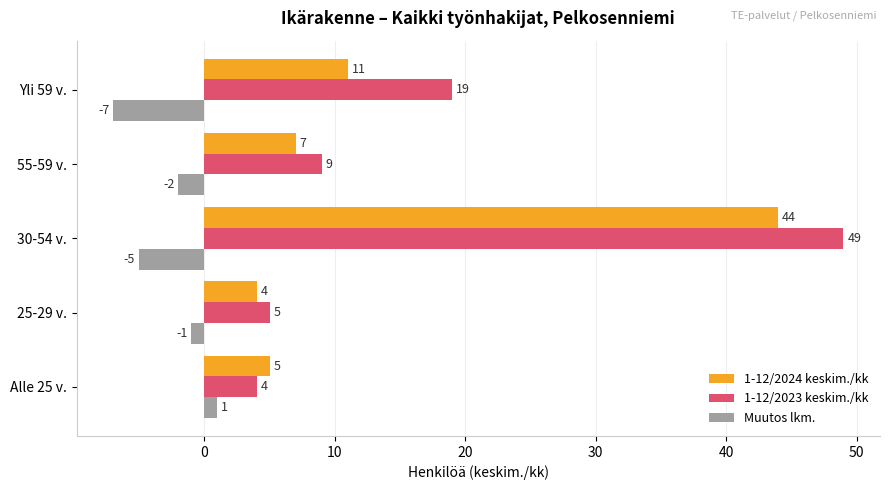

List the labels in order of 1-12/2023 keskim./kk value, largest first.

30-54 v., Yli 59 v., 55-59 v., 25-29 v., Alle 25 v.